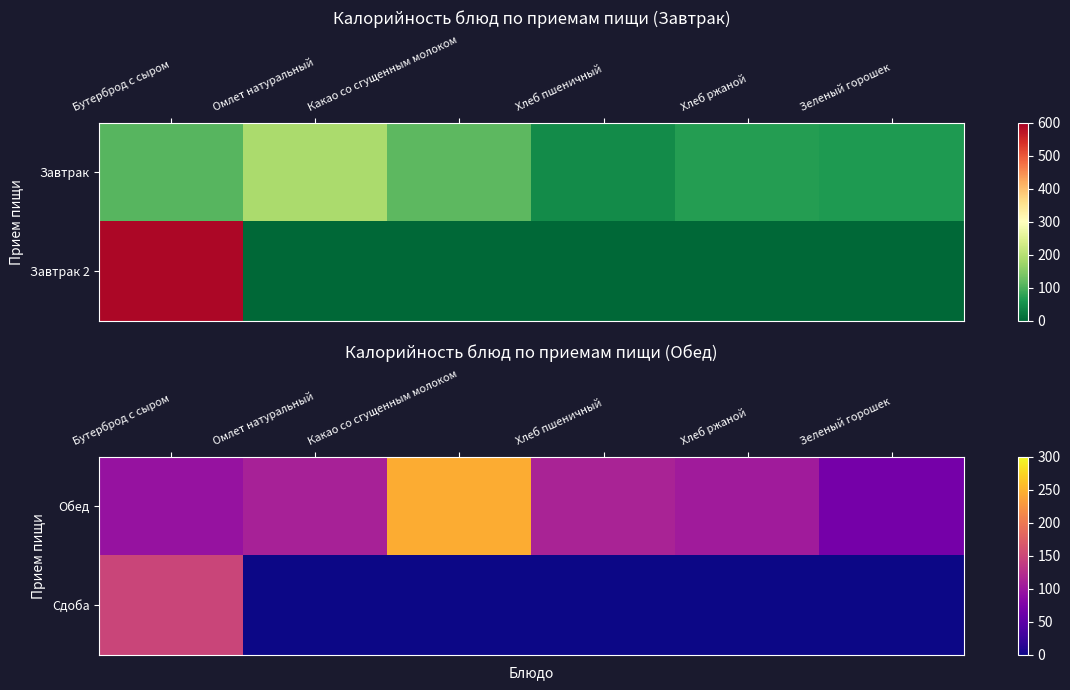

List the labels in order of Обед value, smallest first.

Зеленый горошек, Бутерброд с сыром, Хлеб ржаной, Омлет натуральный, Хлеб пшеничный, Какао со сгущенным молоком